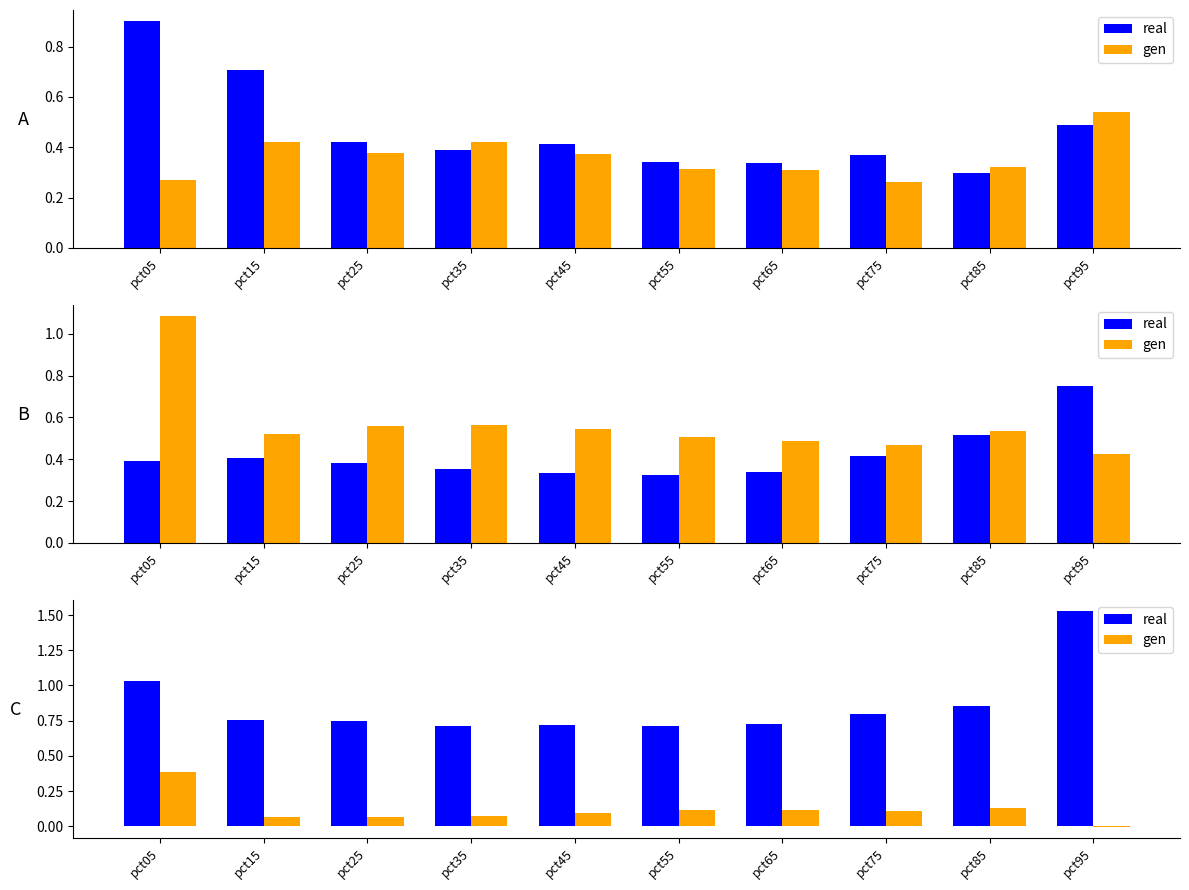

What is the minimum value for real?

0.7